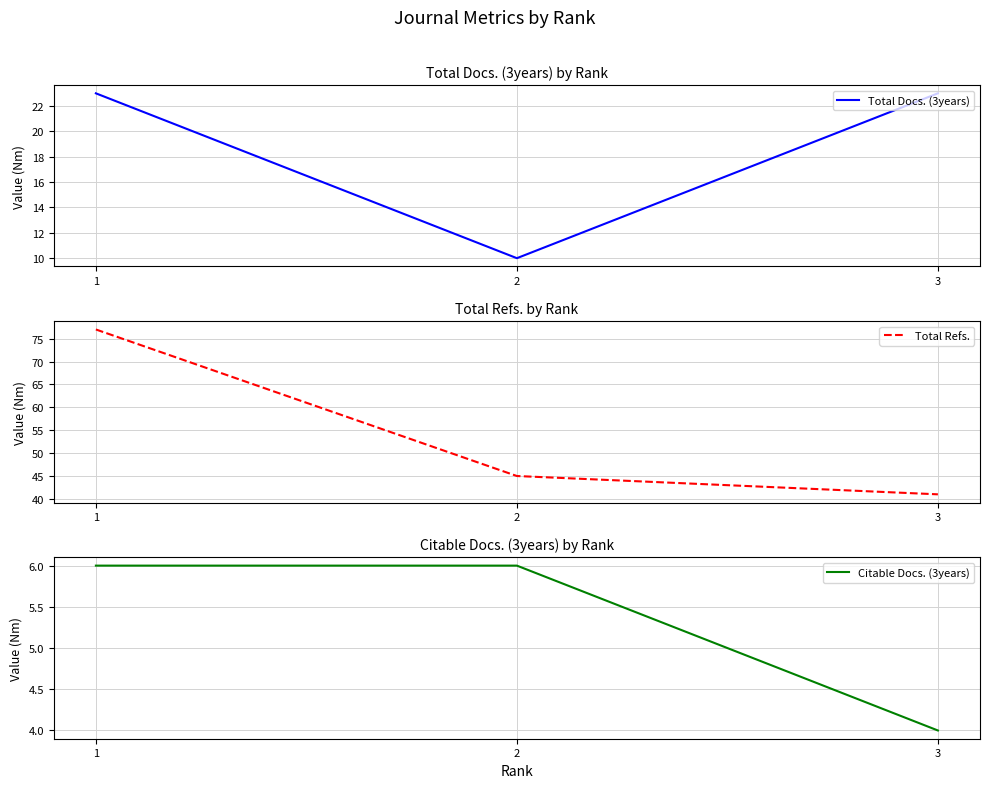

Does the chart have visible grid lines?

Yes